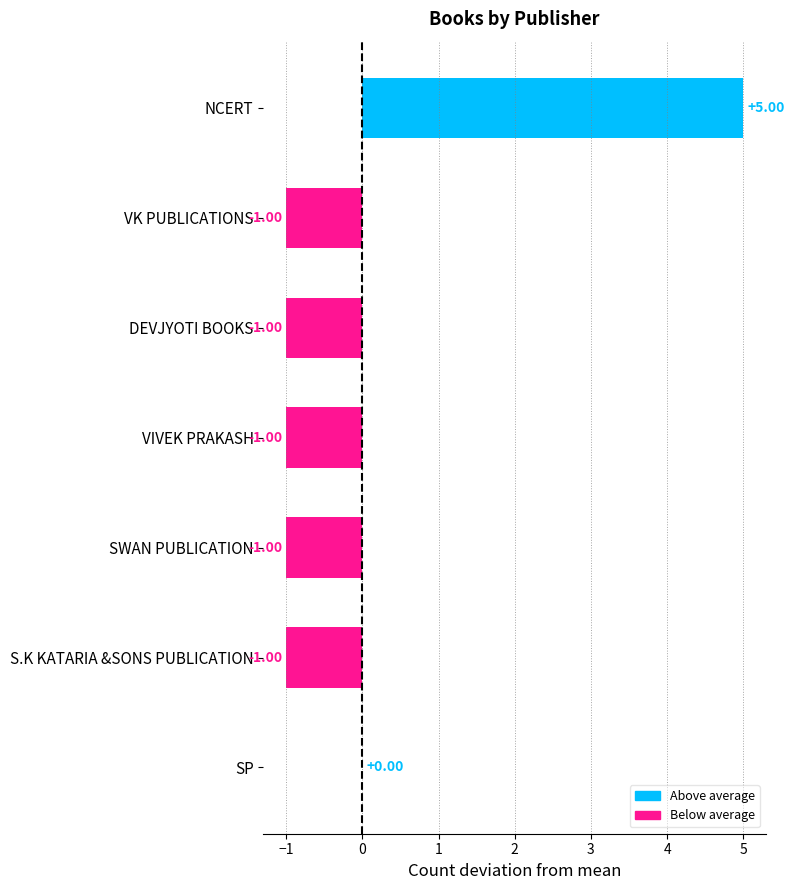

Which category has the highest value across all series?

NCERT